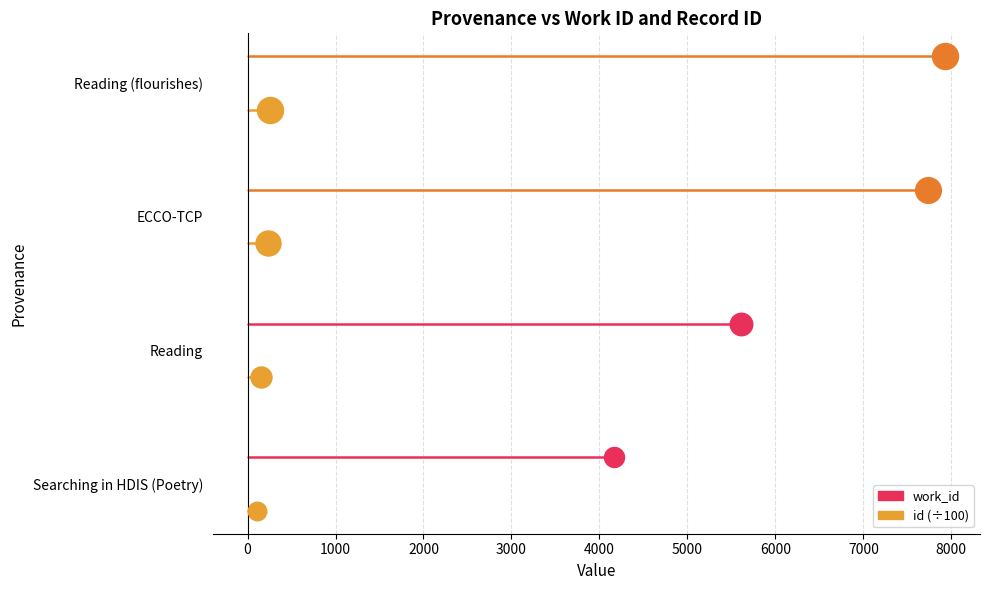

Which series has the widest spread of Y values?

work_id